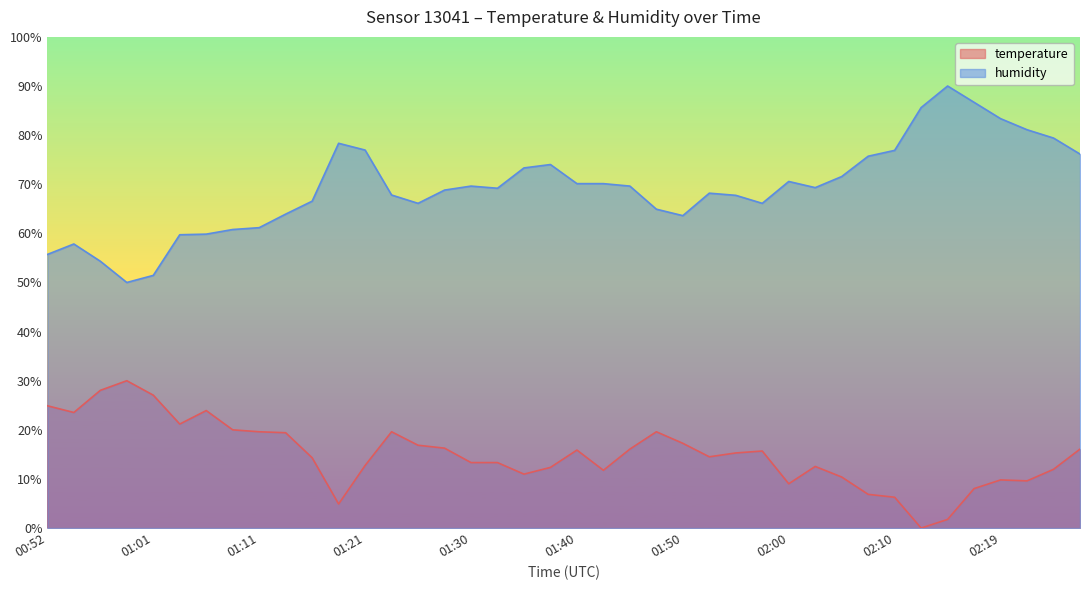

Rank the series by their maximum value, from highest to lowest.

humidity, temperature